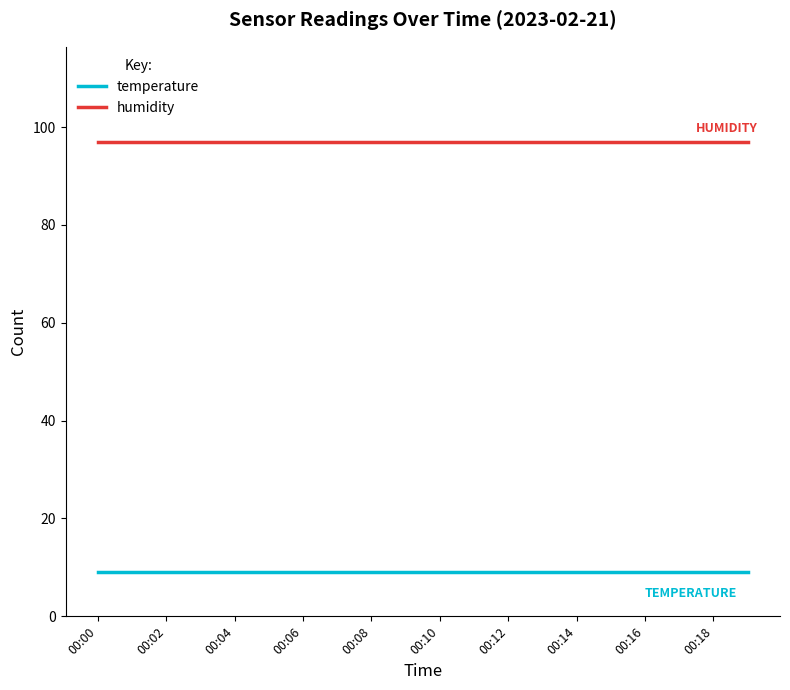

Which series has the largest total across all categories?

humidity